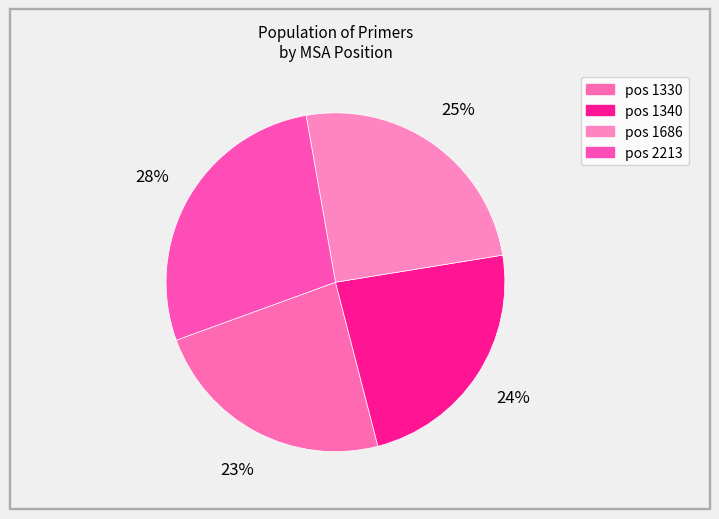

Which category has the smallest portion of the pie?

1330